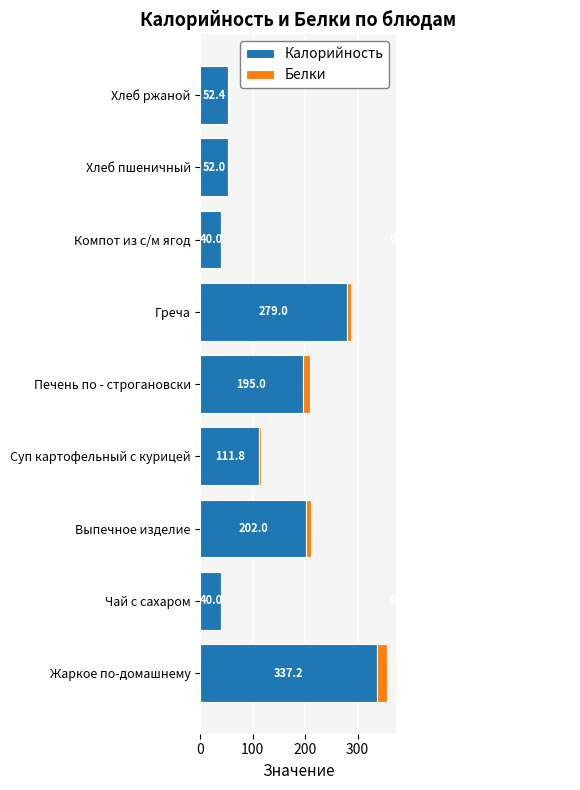

What is the sum of all Калорийность values?

1309.4